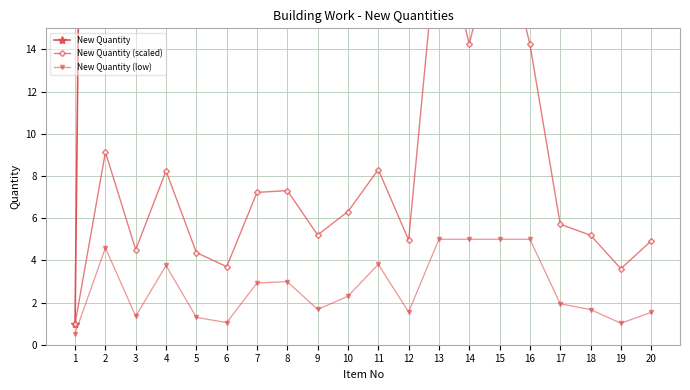

Where is the first local minimum for New Quantity (scaled)?

3